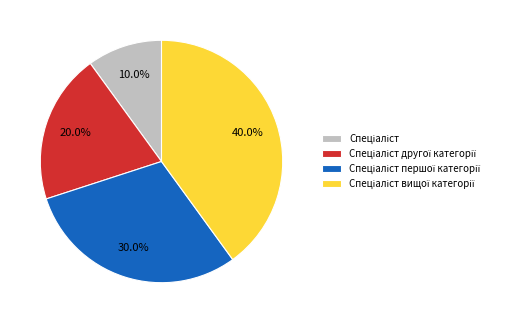

Is there a majority slice in this chart?

No